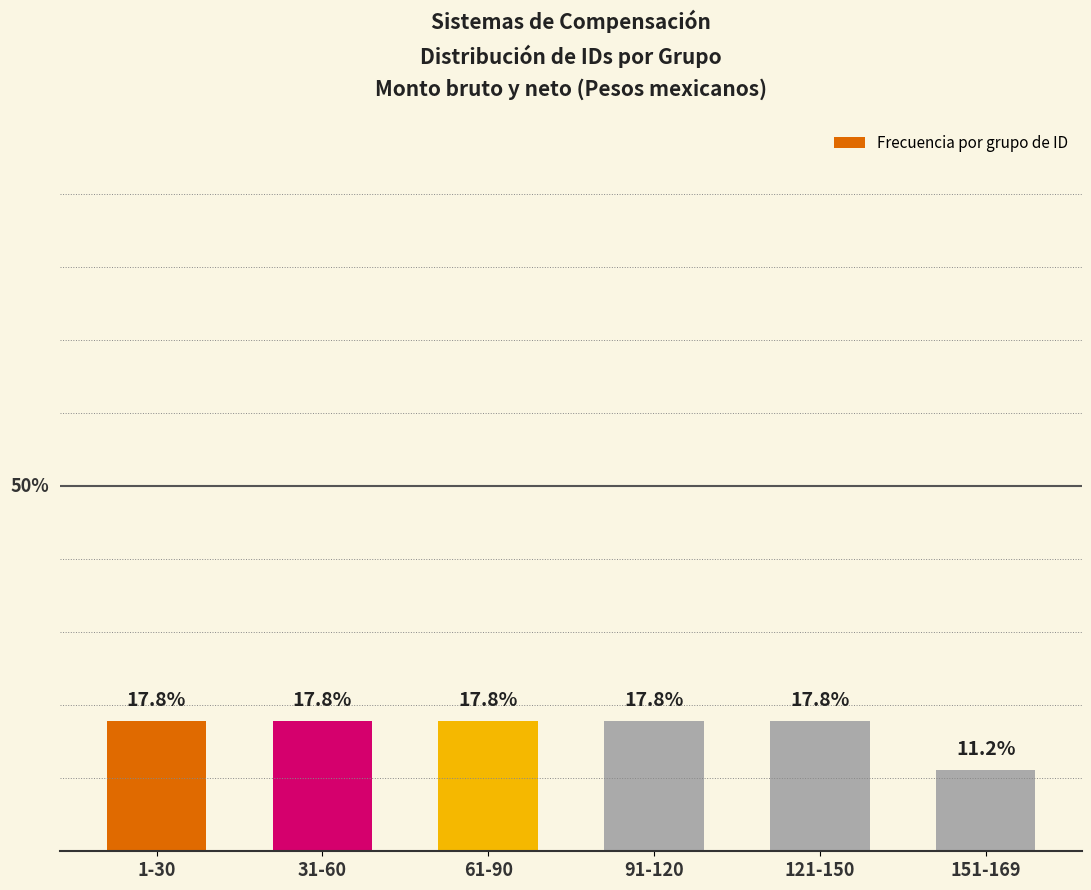

What is the label of the 3rd bar from the left?

61-90